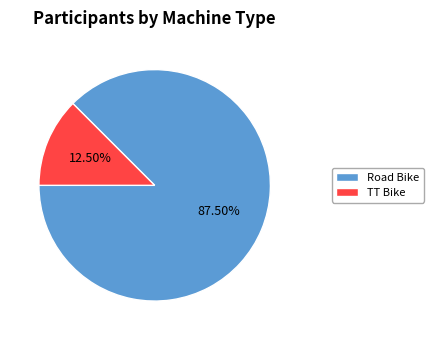

How many segments does this pie chart have?

2